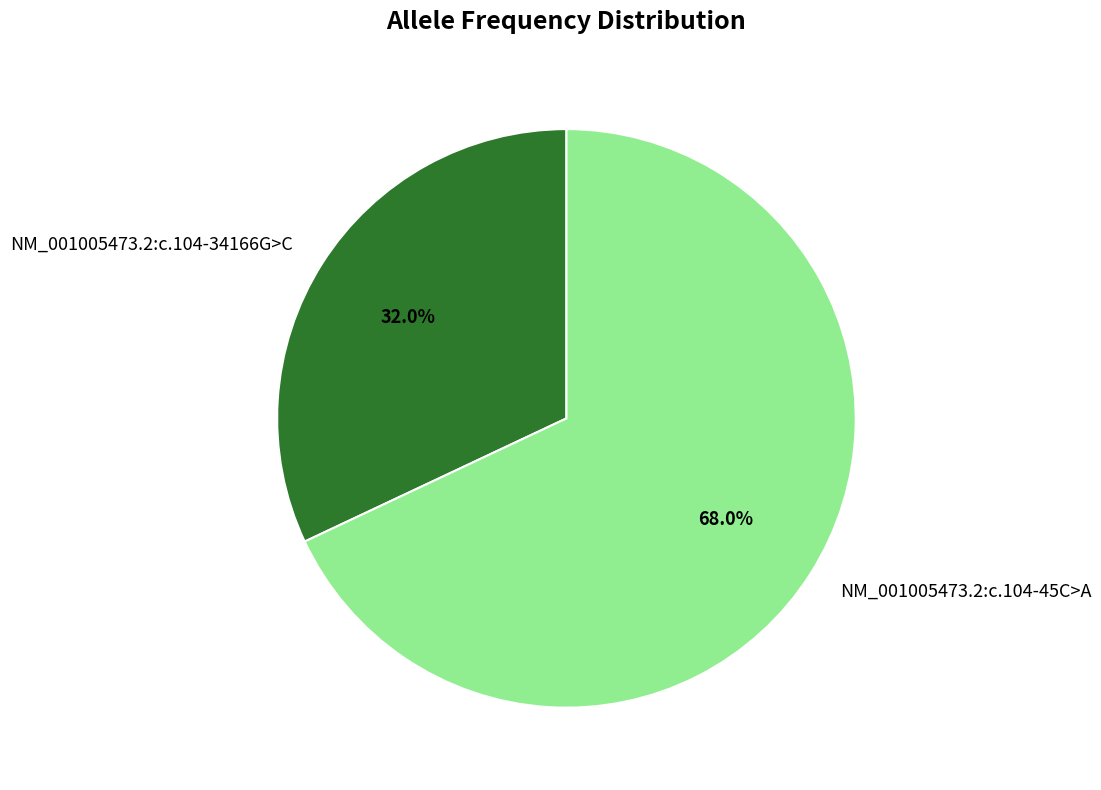

The NM_001005473.2:c.104-34166G>C slice represents 32% of the pie. True or false?

True